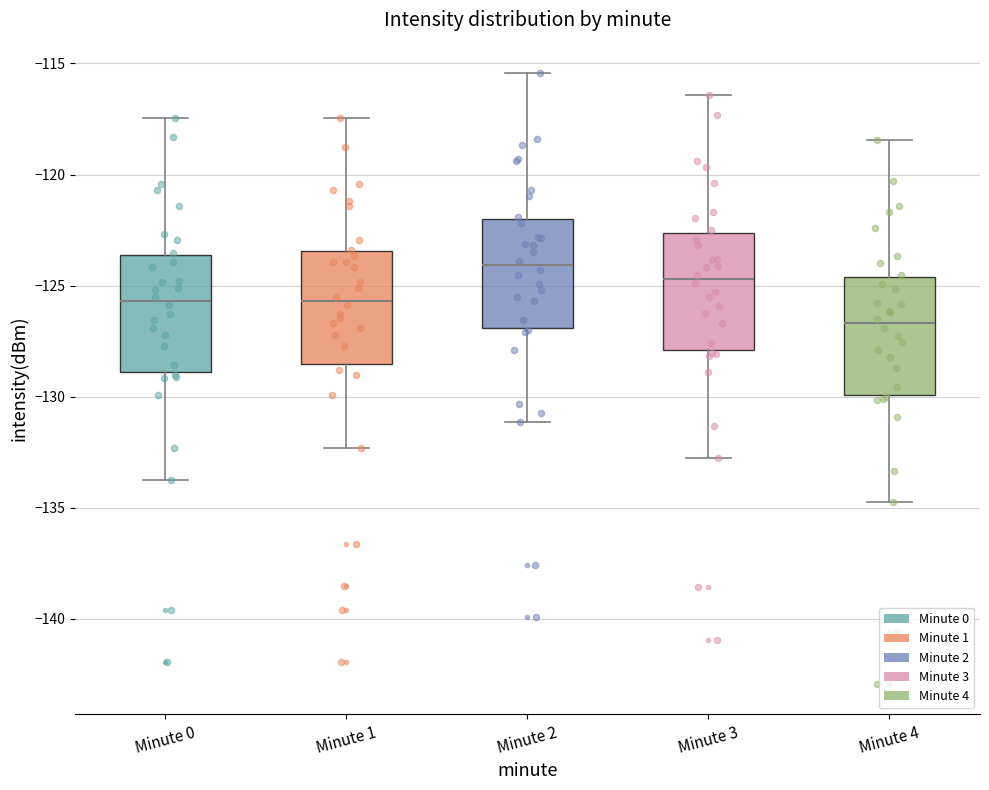

Reading left to right, transcribe this box plot: for each box, give where its median line is, the range the box spans, and where its two whiskers end, as read against the y-axis. The values are not printed on the chart, so give them approximately, as read against the axis.

Minute 0: median -125.5, box -129.0 to -123.5, whiskers -134.0 to -117.5
Minute 1: median -125.5, box -128.5 to -123.5, whiskers -132.5 to -117.5
Minute 2: median -124.0, box -127.0 to -122.0, whiskers -131.0 to -115.5
Minute 3: median -124.5, box -128.0 to -122.5, whiskers -133.0 to -116.5
Minute 4: median -126.5, box -130.0 to -124.5, whiskers -135.0 to -118.5